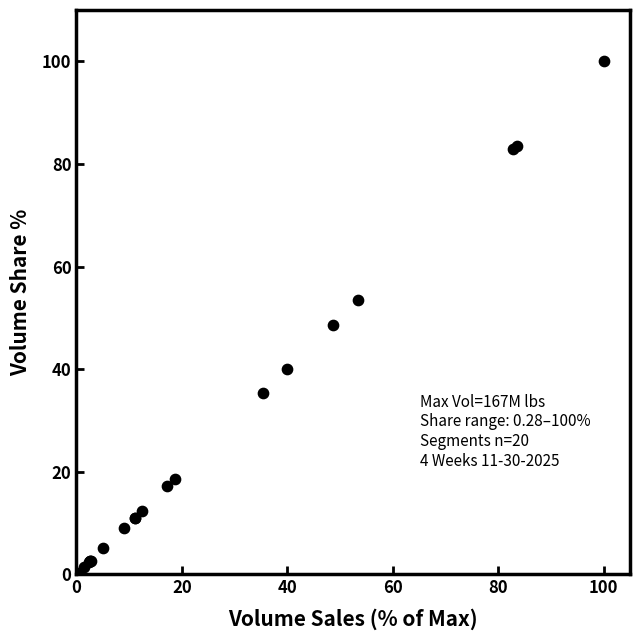

What Y value in the scatter plot is closest to 50?

48.7